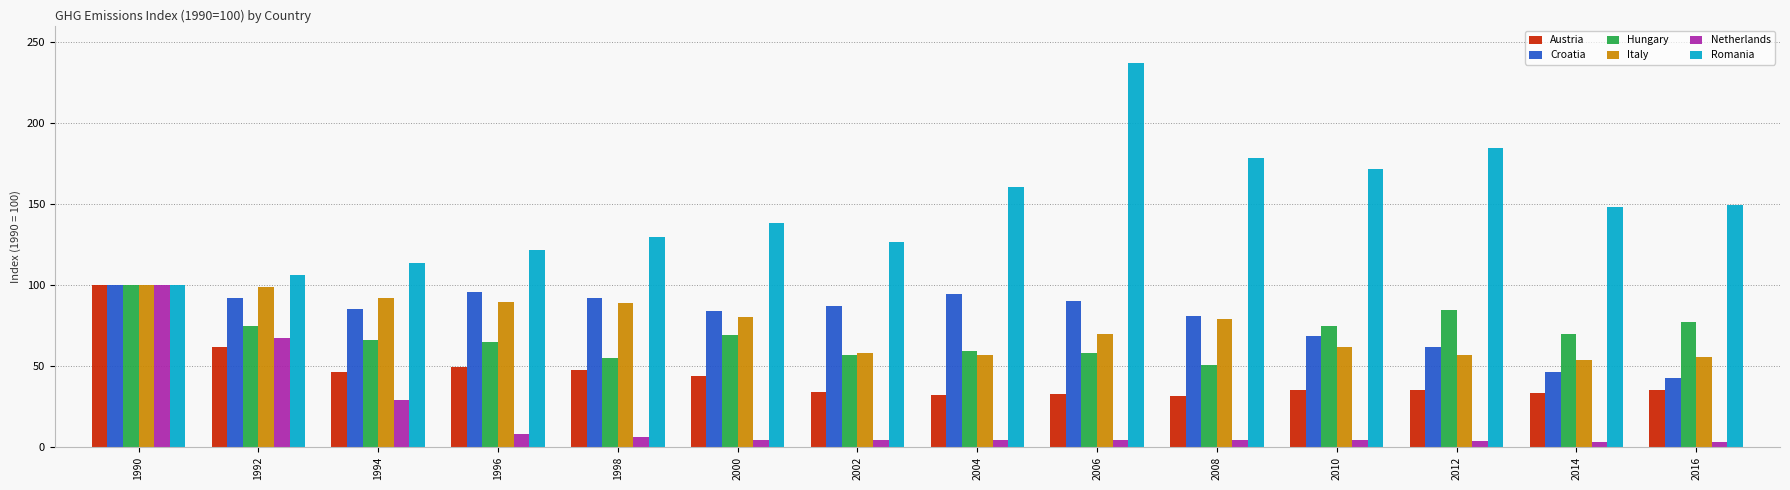

What is the difference between the second highest and second lowest values in the Romania series?

78.3